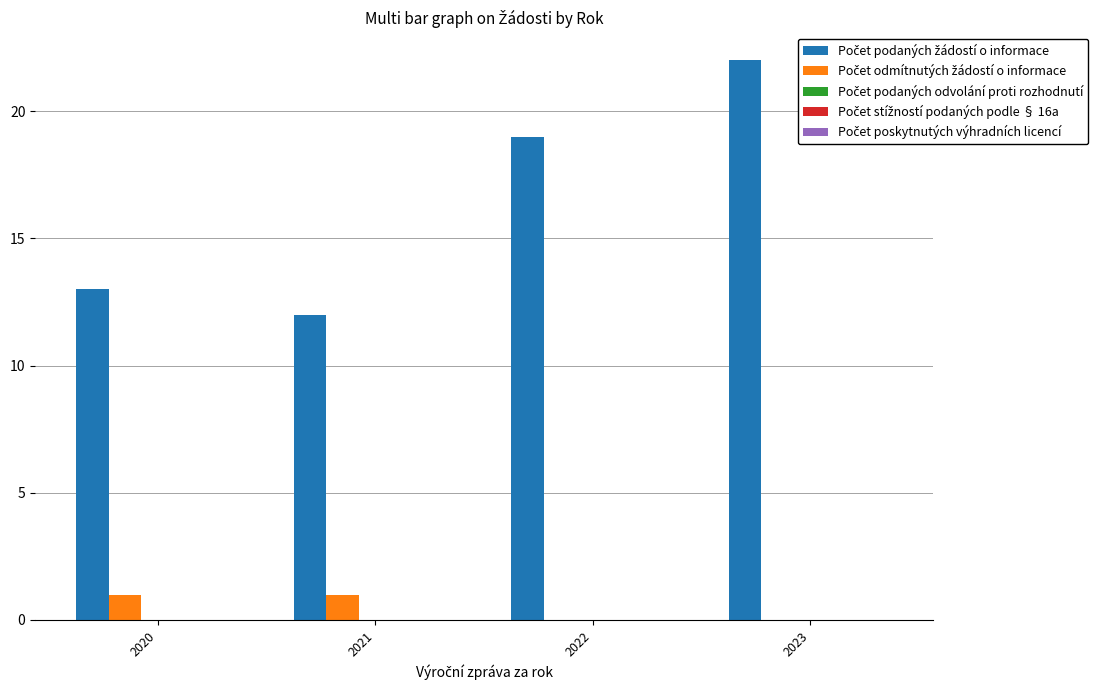

What is the total value across all series at 2022?

19